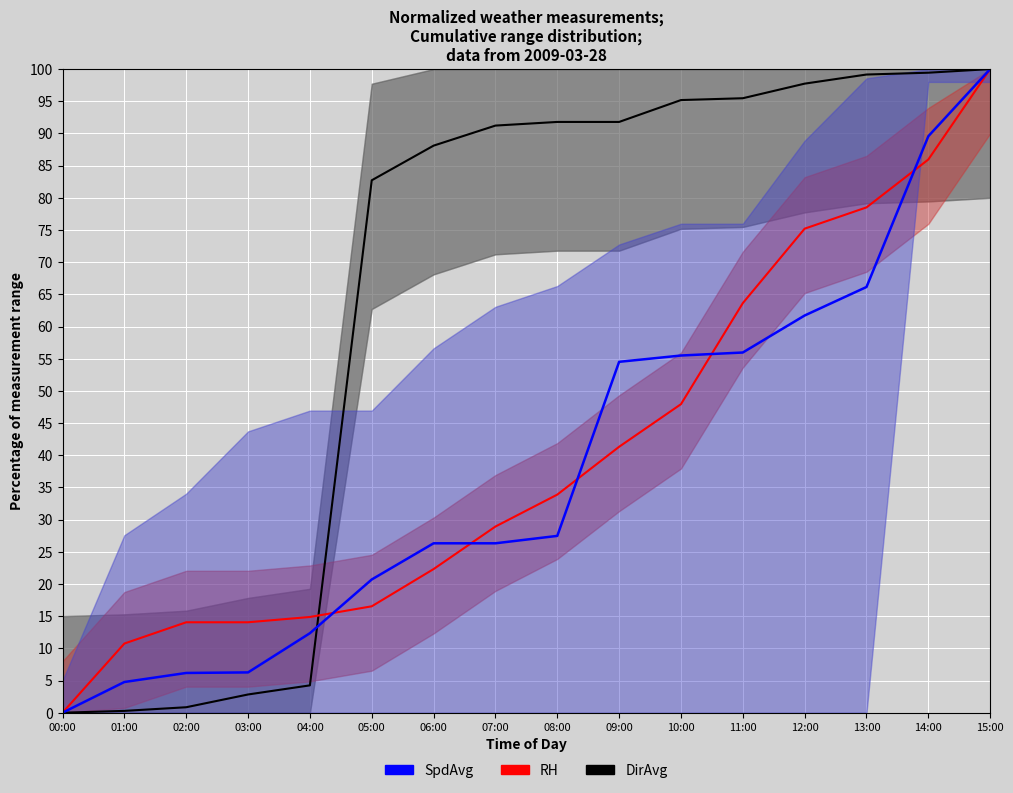

Which series has the largest total across all categories?

DirAvg